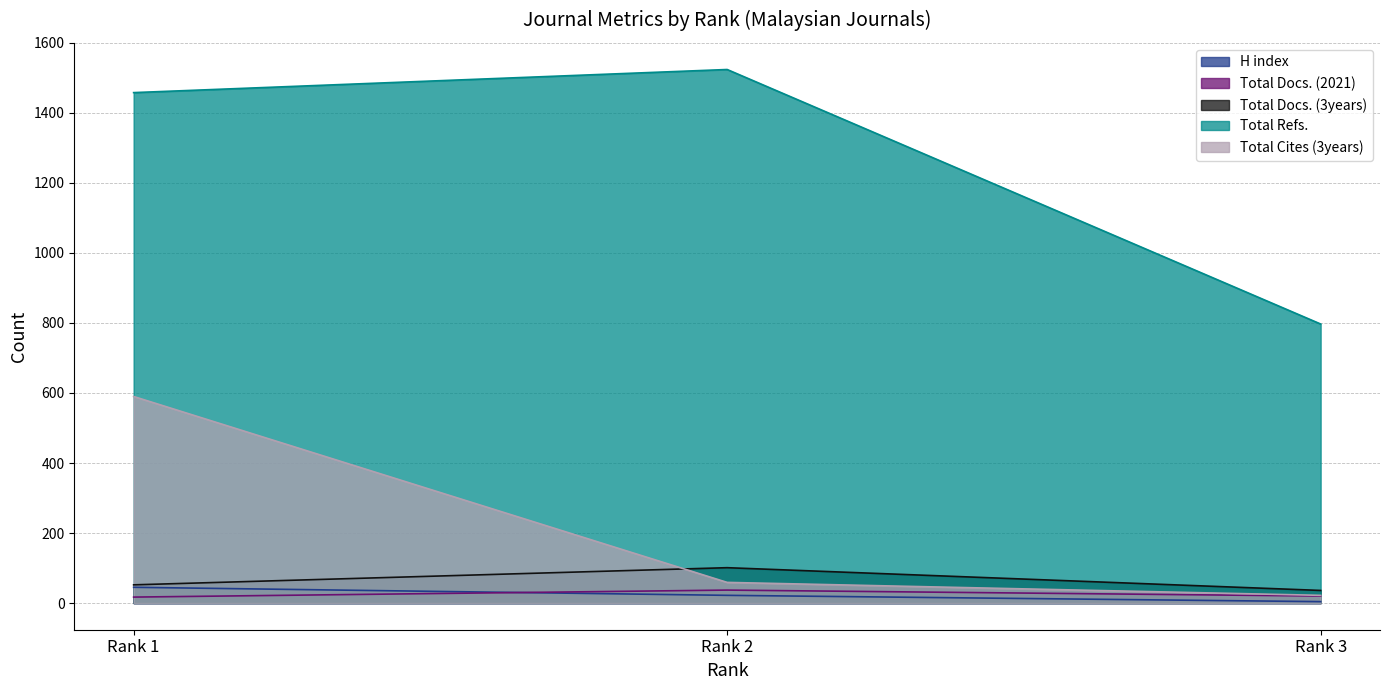

What is the sum of all Total Refs. values?

3779